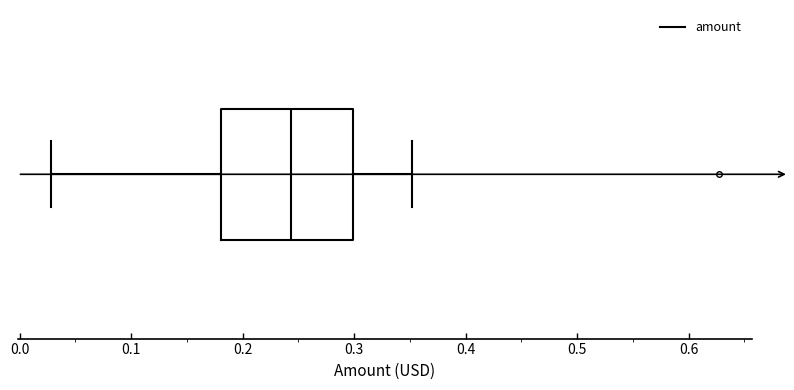

Read this box plot against the x-axis: the position of the median line, the range covered by the box, and the ends of both whiskers. The values are not printed on the chart, so give them approximately, as read against the axis.

median 0.24, box 0.18 to 0.30, whiskers 0.03 to 0.35